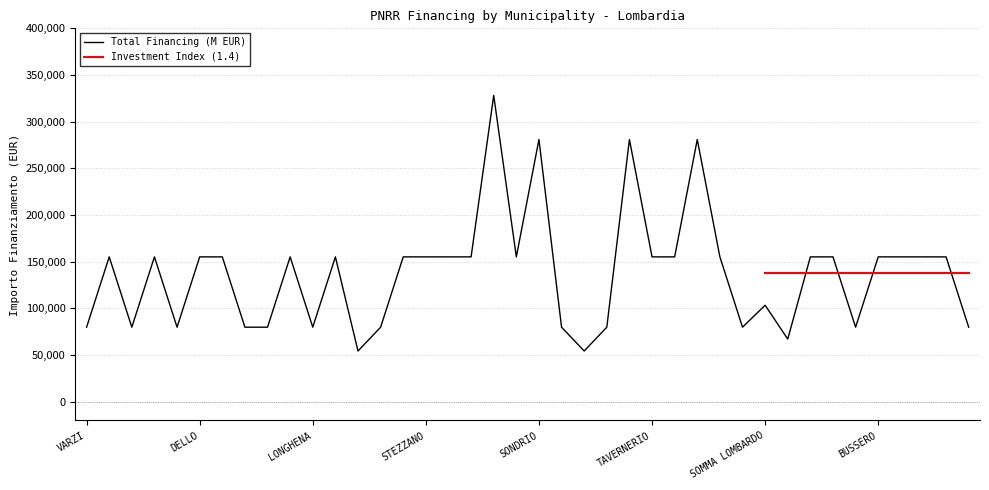

At which label does the data first exceed 155234?

CREMONA